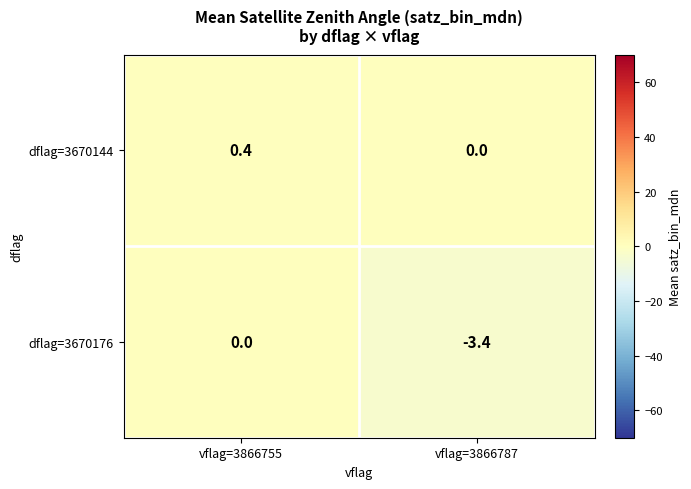

List the series in order of their peak value, highest first.

dflag=3670144, dflag=3670176